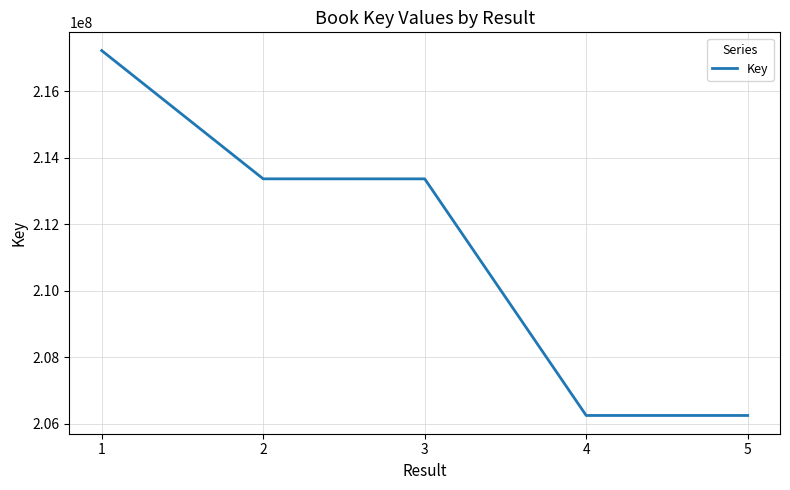

True or false: the data has more than 2 interior local peaks.

False